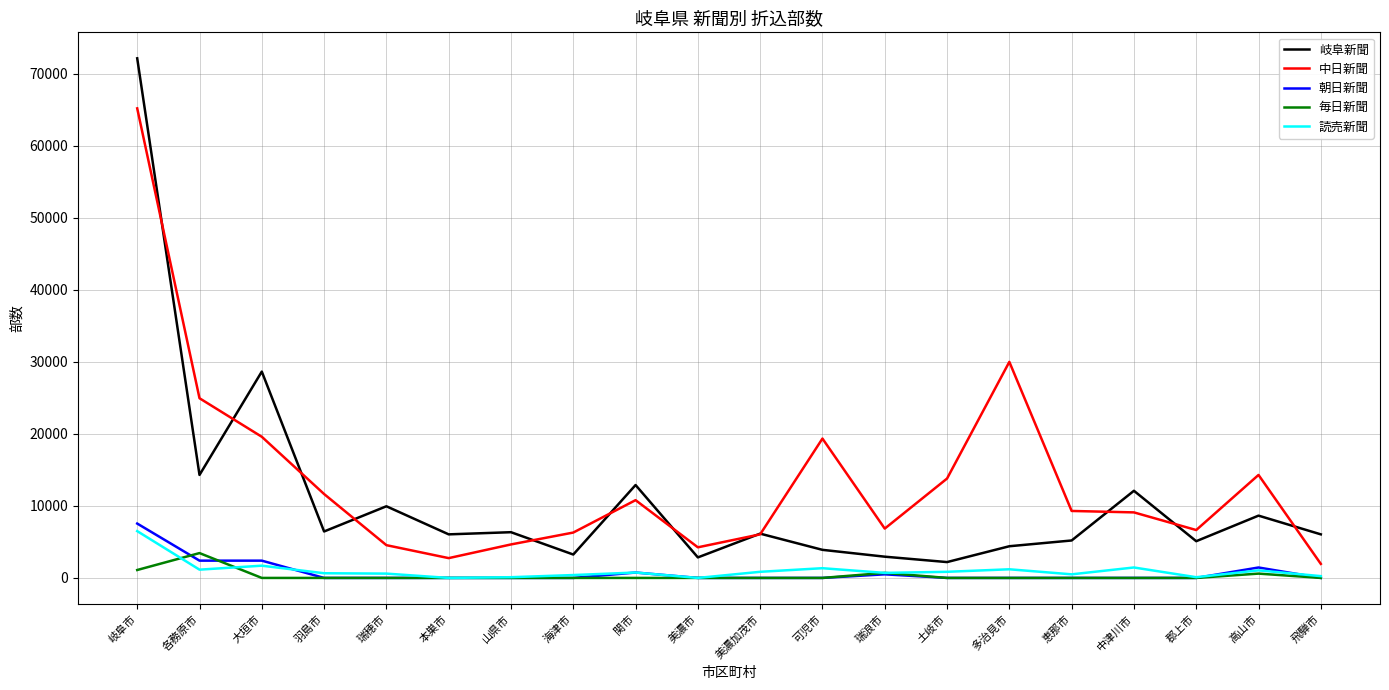

What is the maximum value for 毎日新聞?

3450